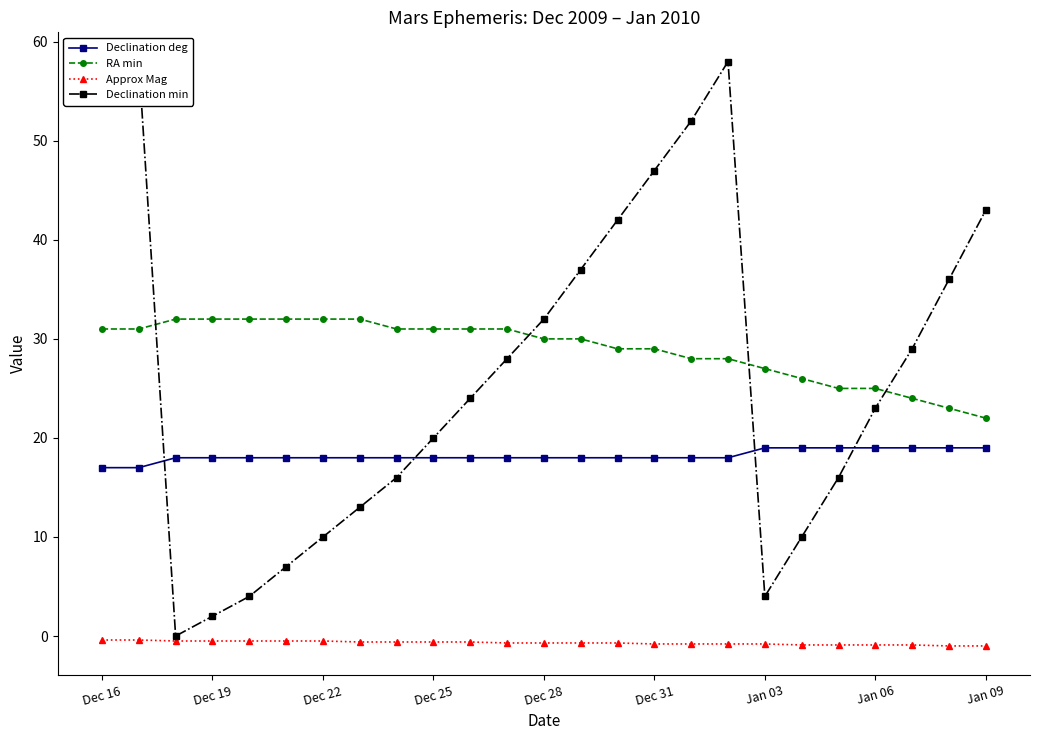

True or false: RA min and Approx Mag cross at least once.

False